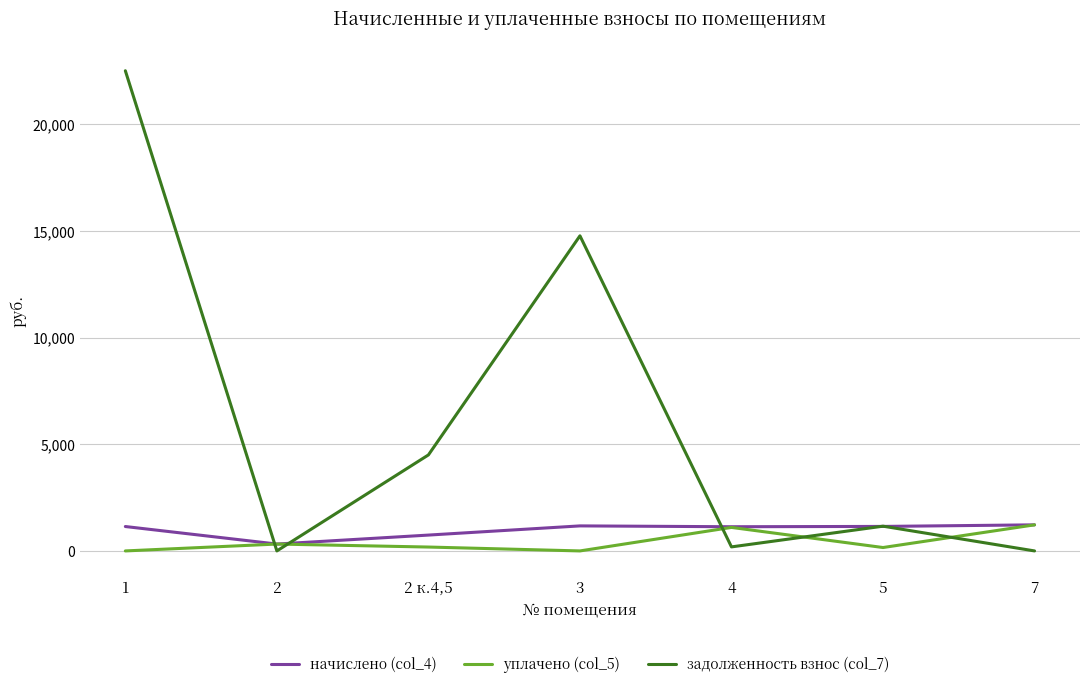

Which series has the largest total across all categories?

задолженность взнос (col_7)